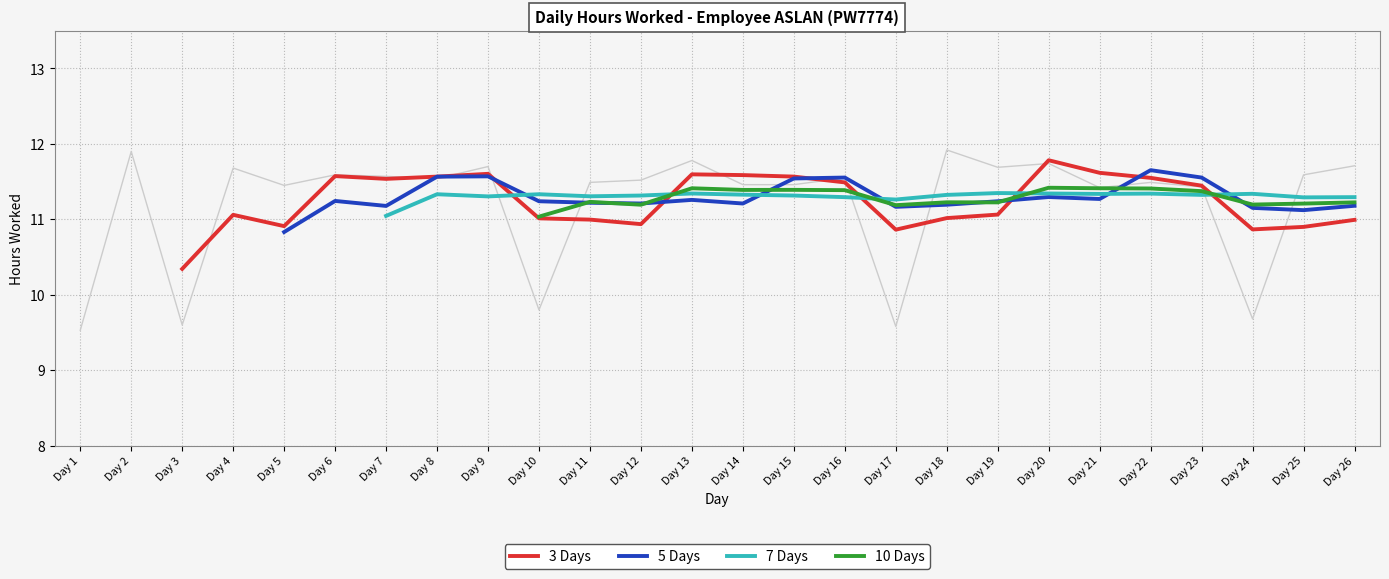

True or false: there are more than 0 points higher than both neighbors.

True